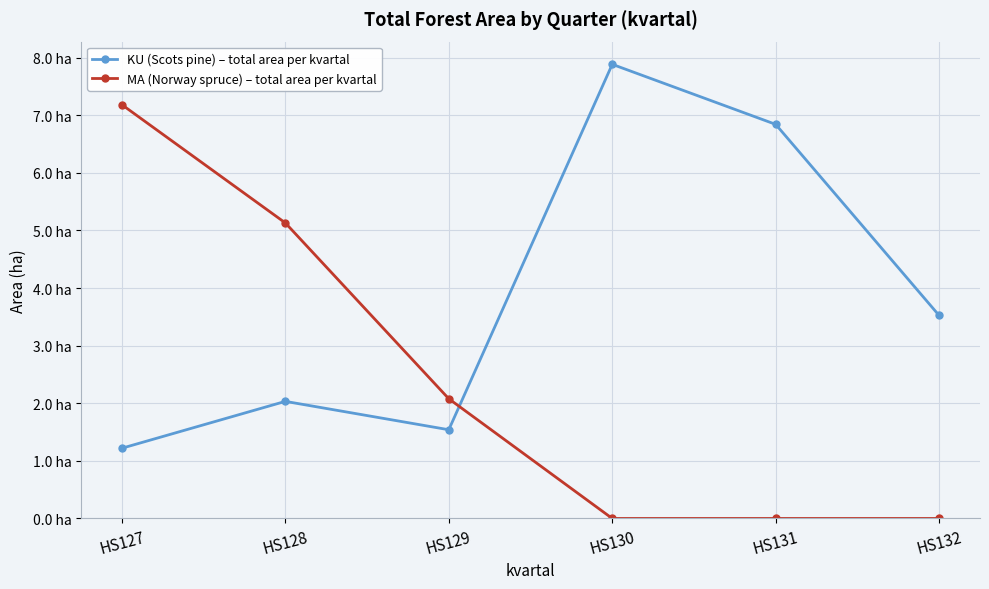

What are all the series names shown in the legend?

KU (Scots pine) – total area per kvartal, MA (Norway spruce) – total area per kvartal